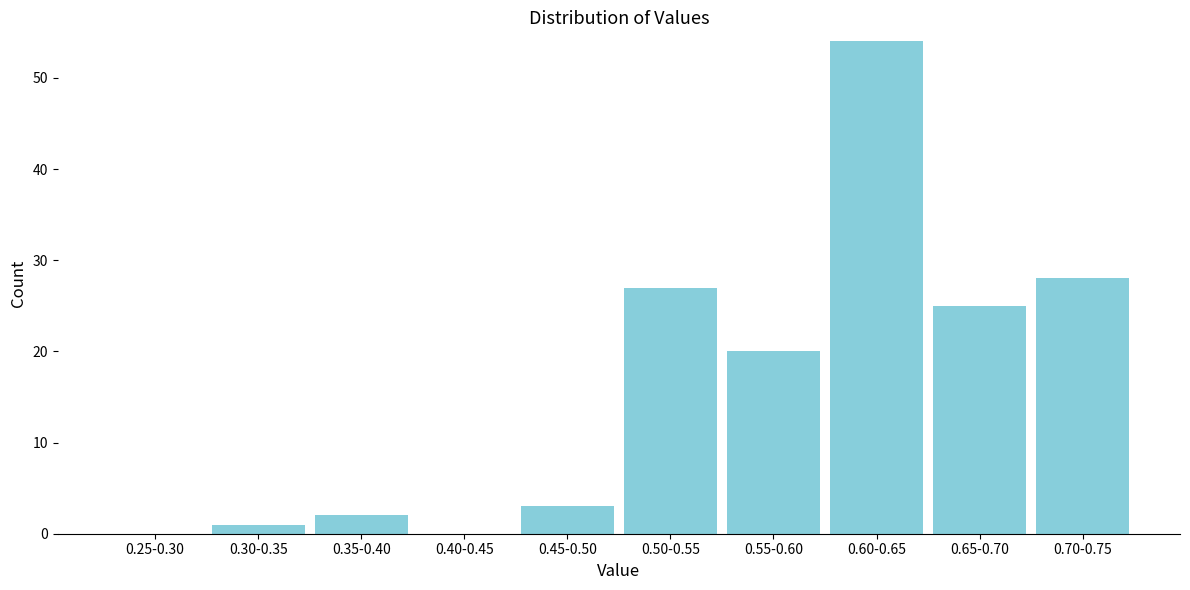

Reading left to right, transcribe all the data shown in this chart.

0.25-0.30=0	0.30-0.35=1	0.35-0.40=2	0.40-0.45=0	0.45-0.50=3	0.50-0.55=27	0.55-0.60=20	0.60-0.65=54	0.65-0.70=25	0.70-0.75=28